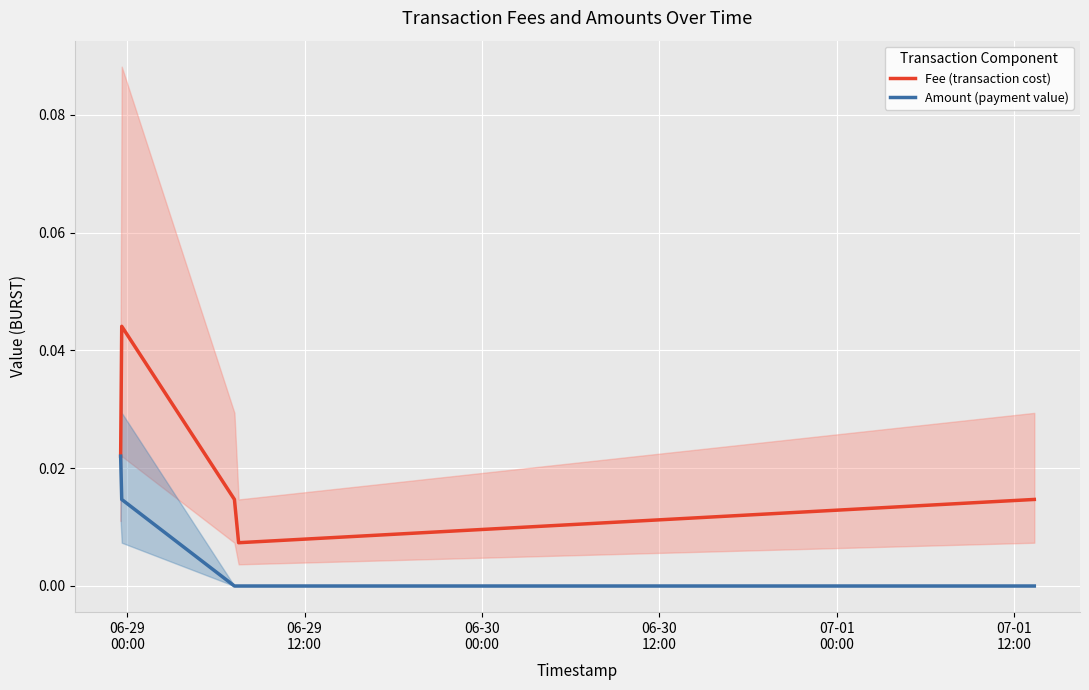

True or false: Fee (transaction cost) has more than 2 interior local peaks.

False